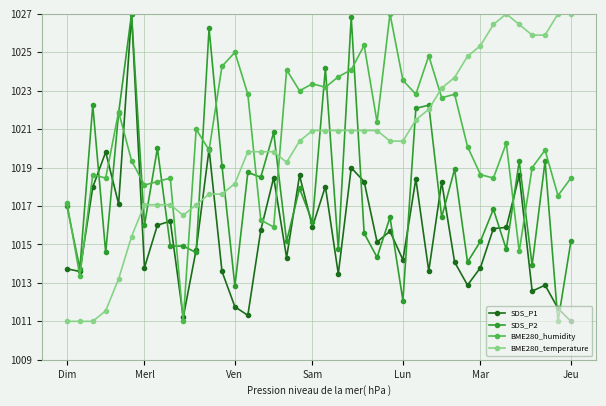

True or false: SDS_P2 has more than 0 interior local peaks.

True